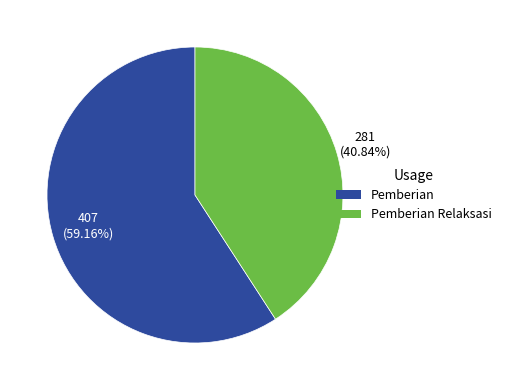

Is there any slice that represents more than half of the pie?

Yes